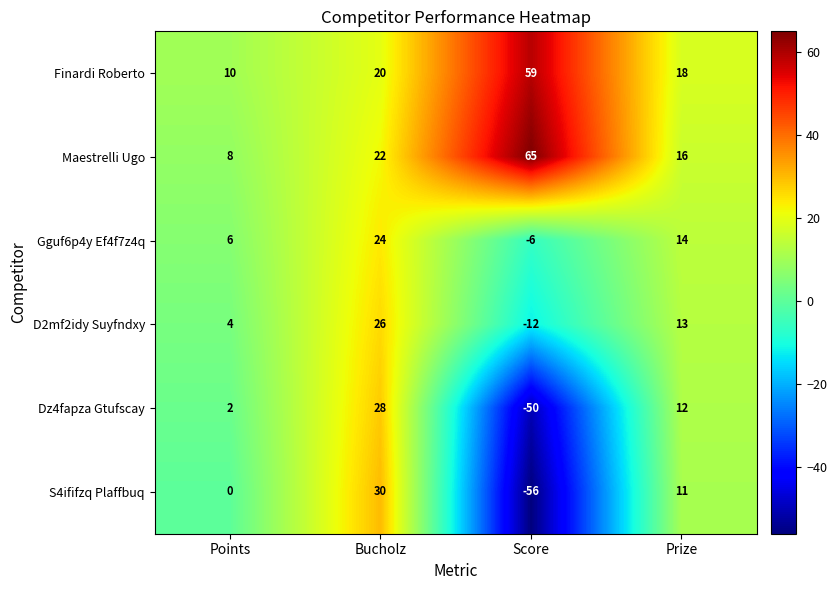

How many negative values does the Dz4fapza Gtufscay series have?

1